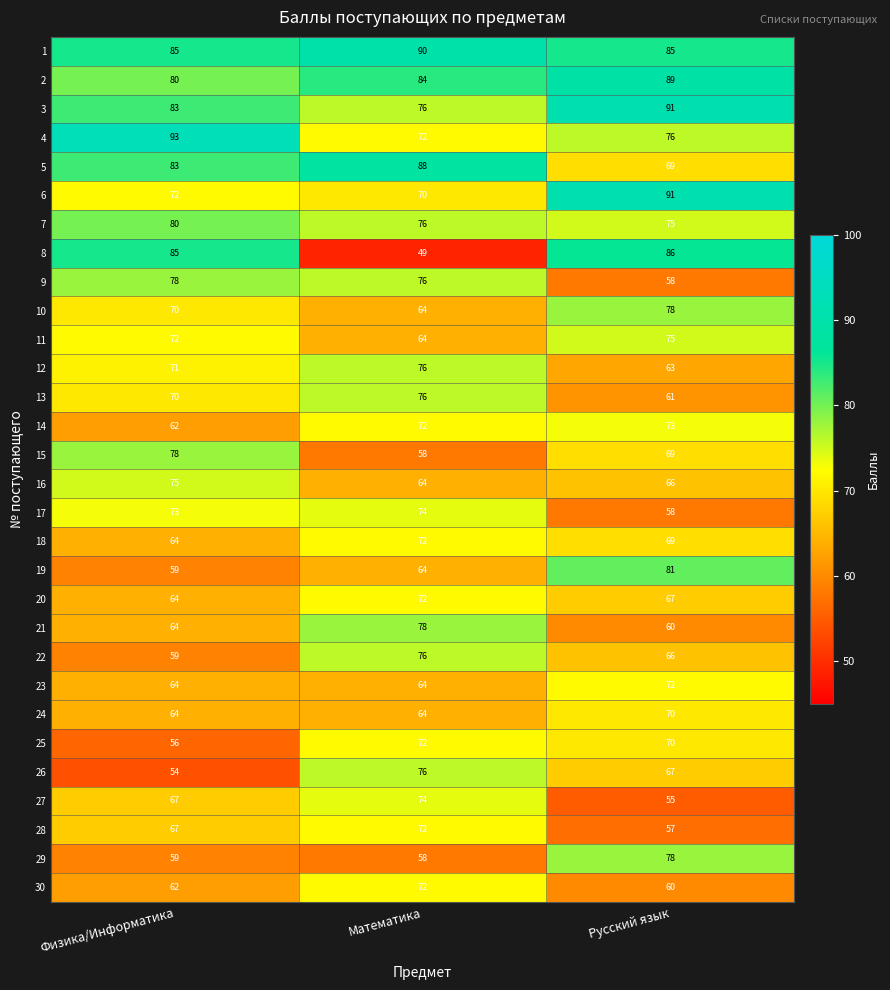

What is the minimum value shown in the chart?

49